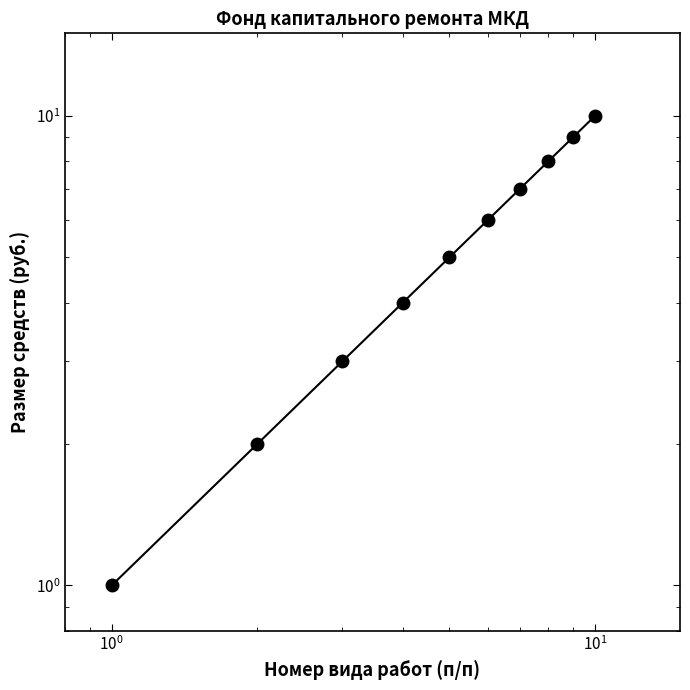

How many lines are shown in the chart?

1